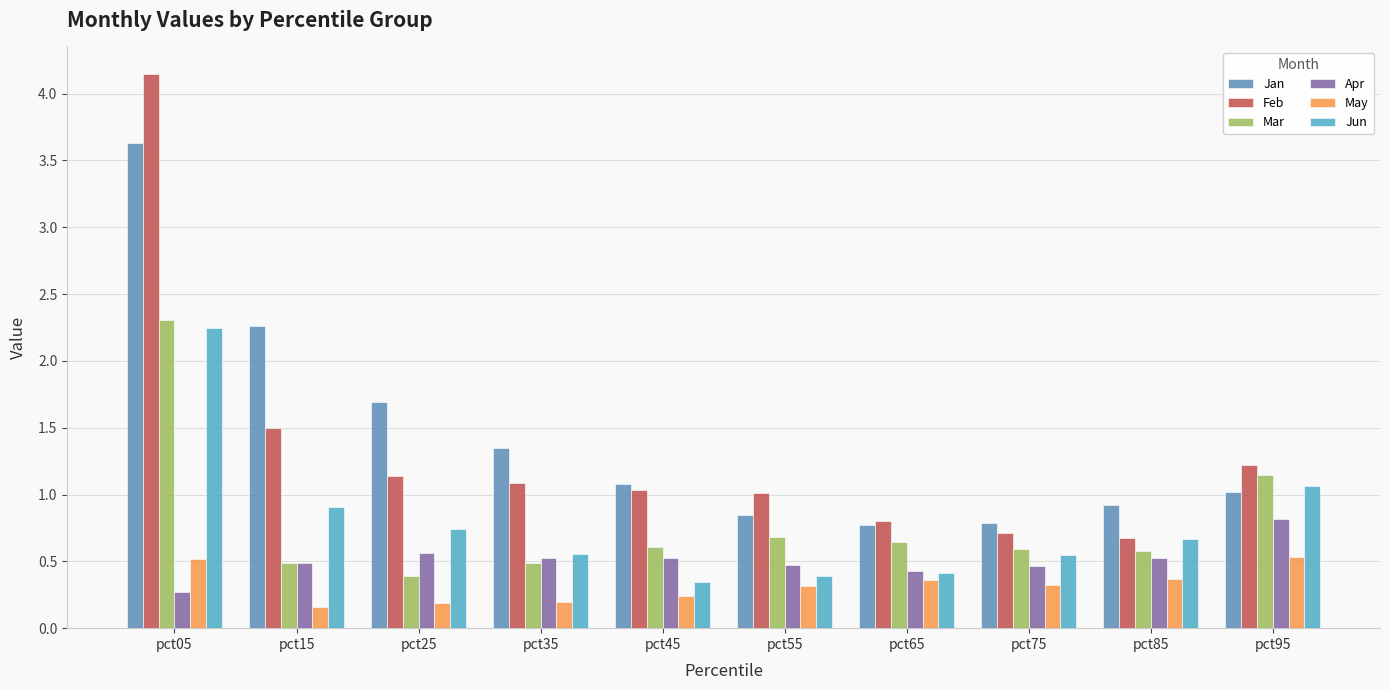

Are the bars grouped side by side (vs. stacked)?

Yes